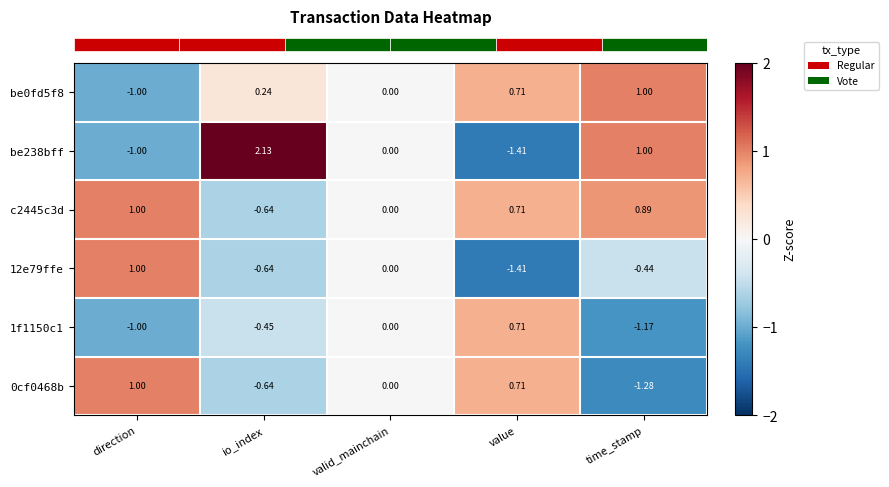

How many negative values does the be238bff series have?

2